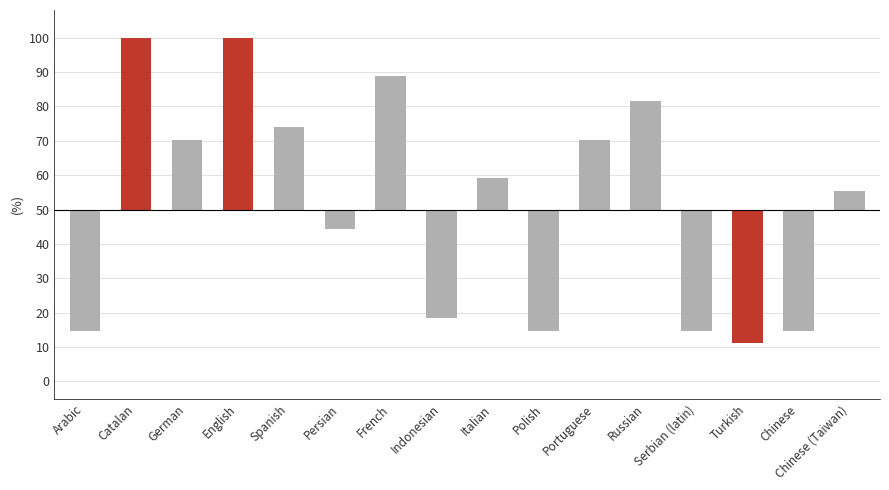

True or false: the data shows -5.6 at Persian.

True